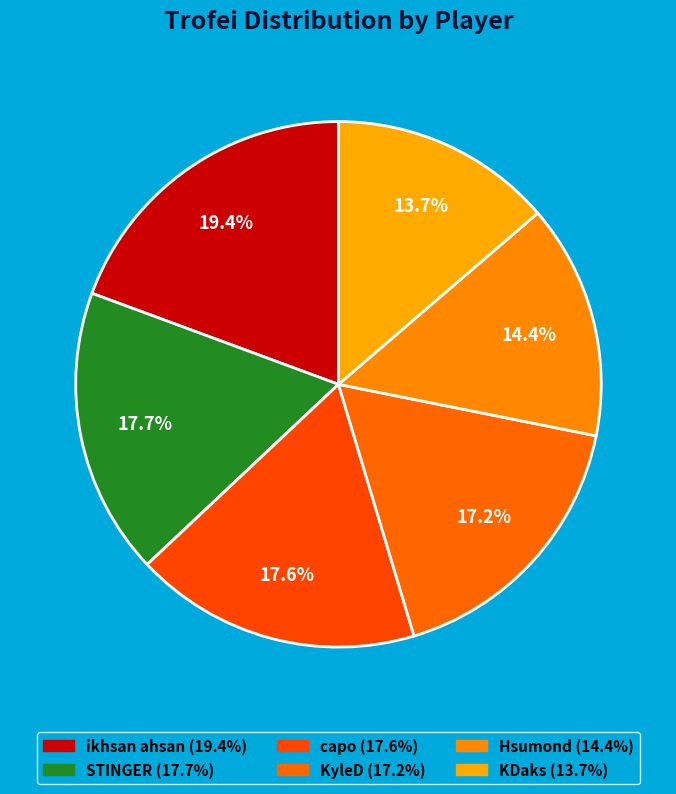

How many slices are in this pie chart?

6